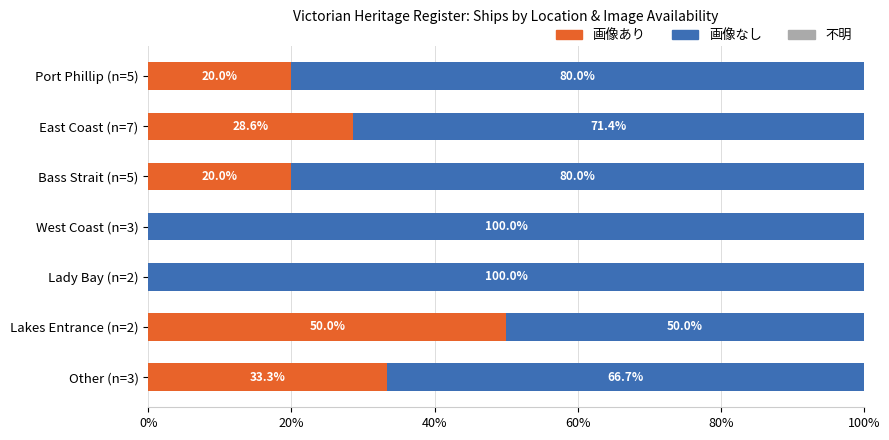

What is the sum of the 画像あり values at West Coast (n=3) and Port Phillip (n=5)?

20.0